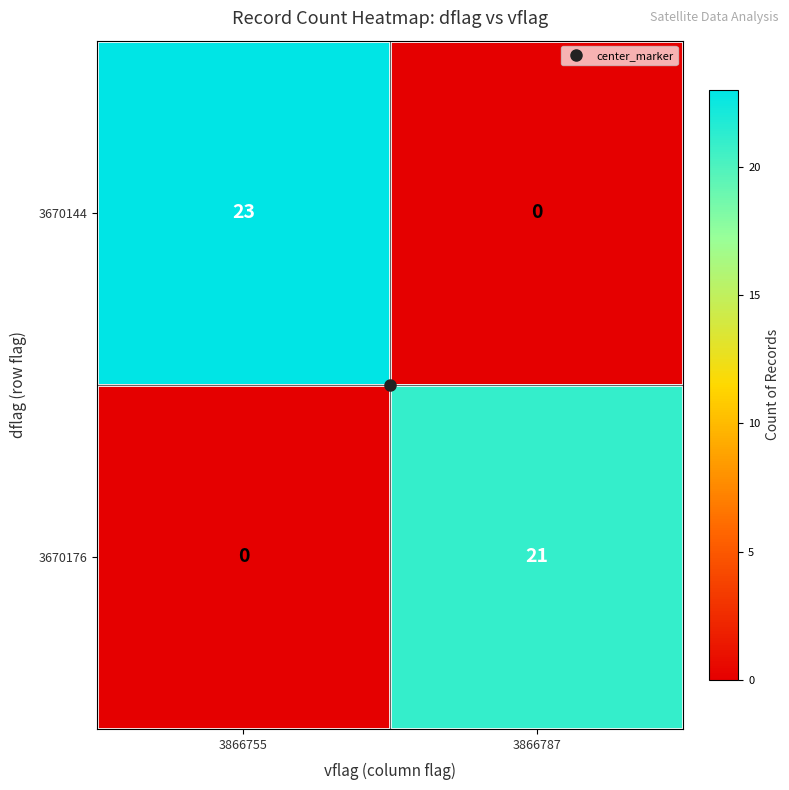

At 3866755, list the series in order from smallest to largest.

3670176, 3670144